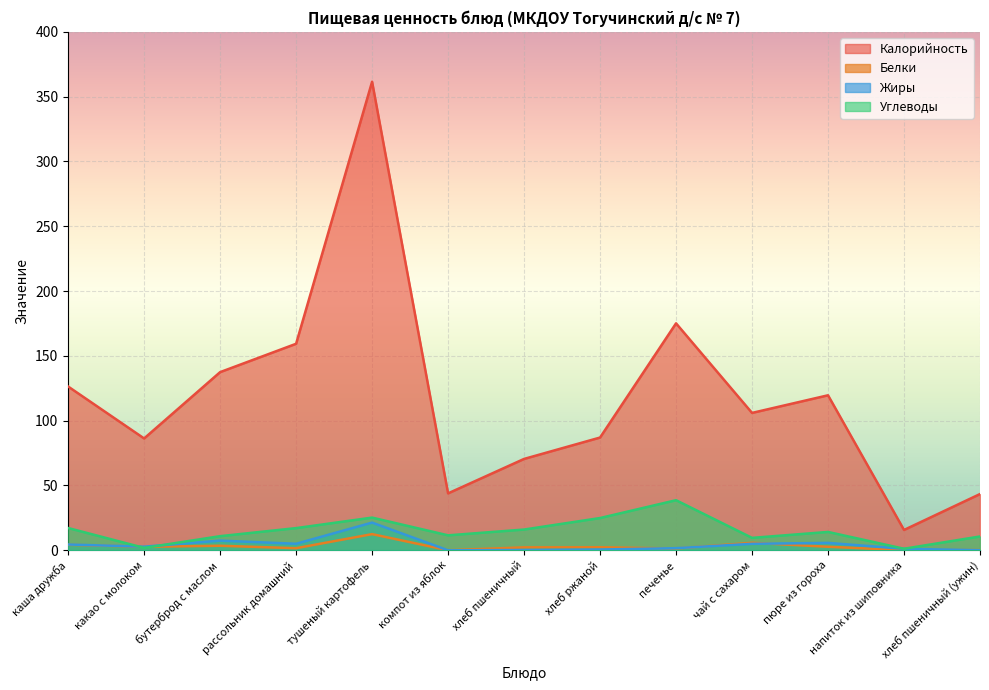

How many categories are shown in the chart?

13